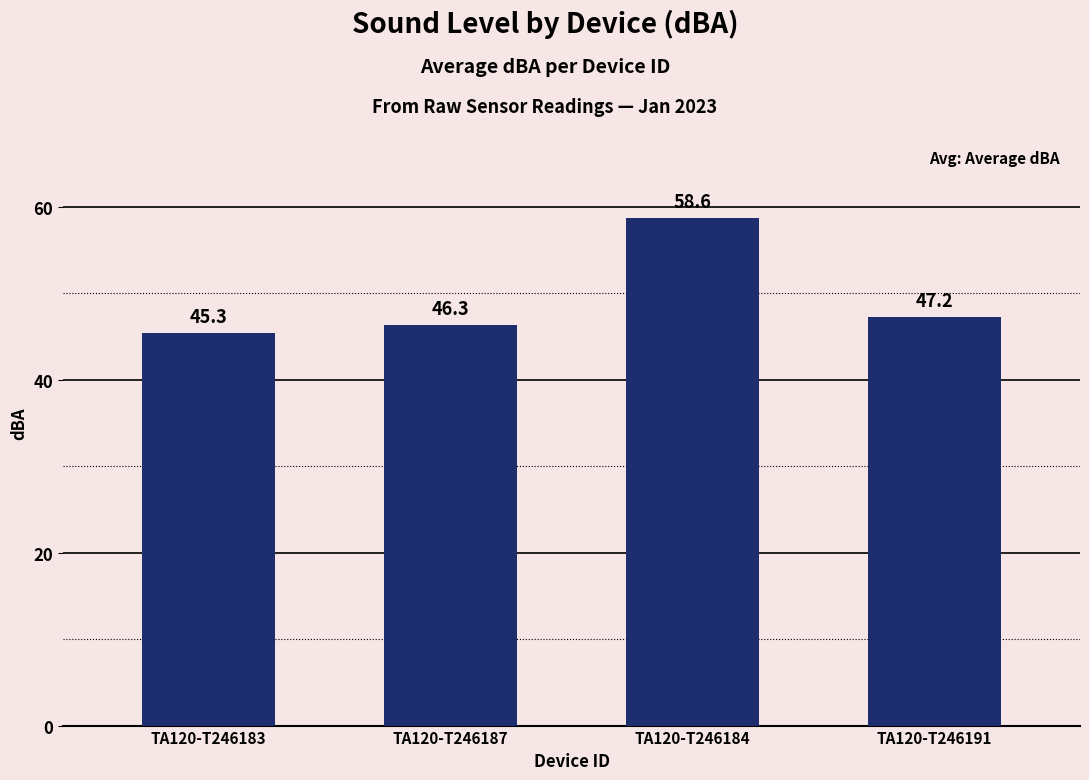

Approximately how many times larger is the value at TA120-T246187 compared to TA120-T246184?

0.8